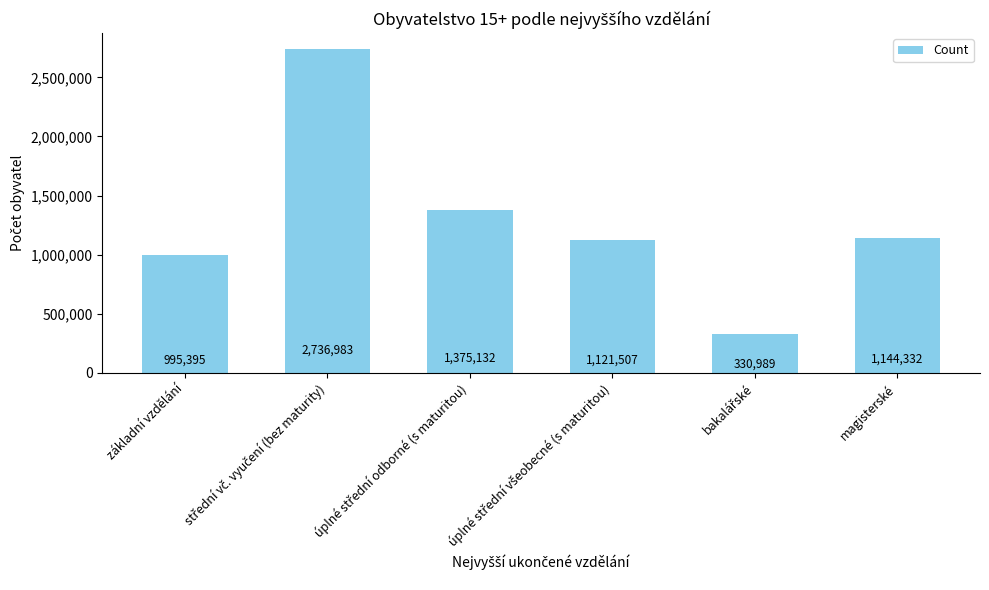

What is the value of the 3rd bar from the left?

1375132